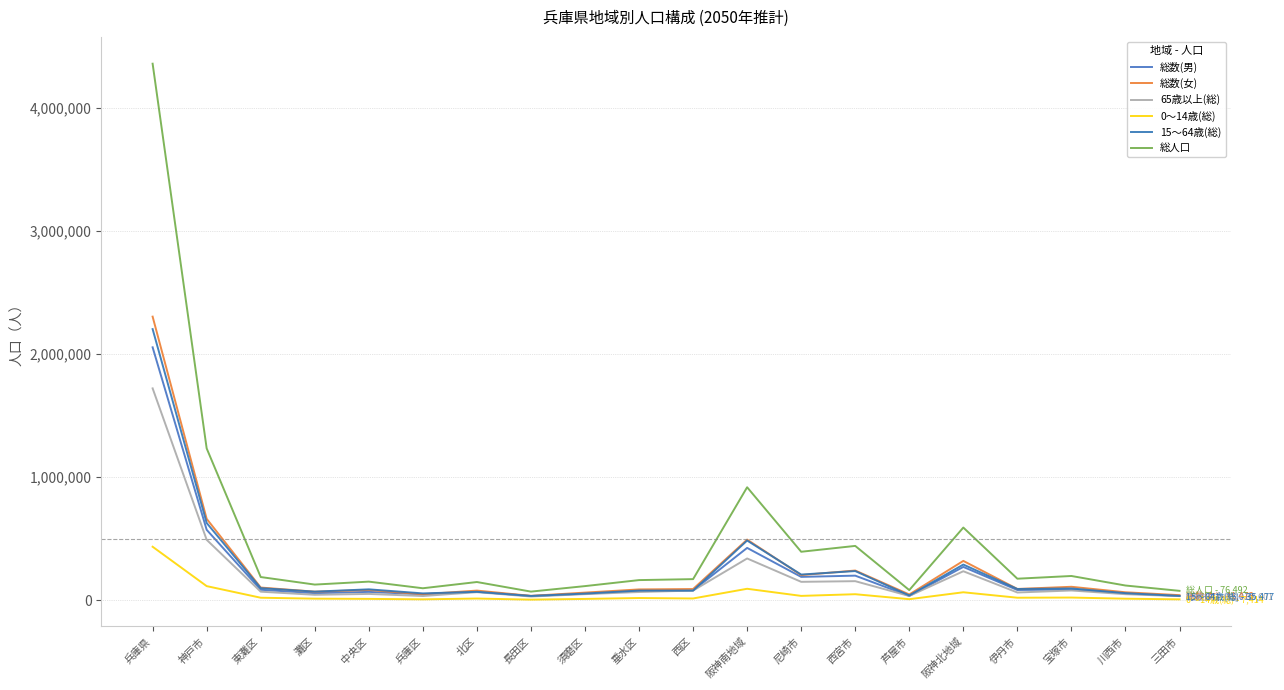

Is this an area chart (filled region under the line)?

No